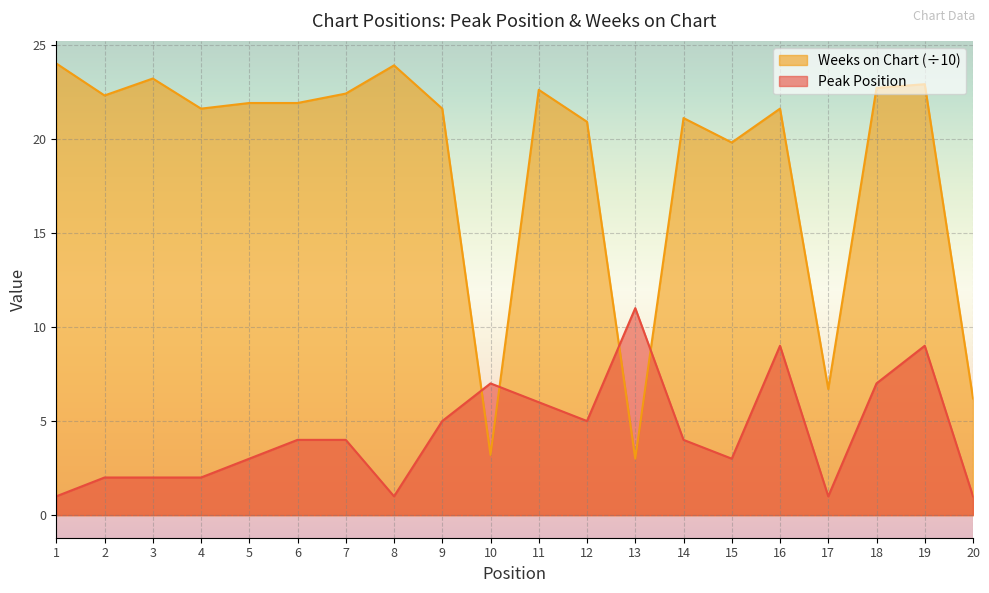

The Weeks on Chart series shows 32.7 at 11. True or false?

False